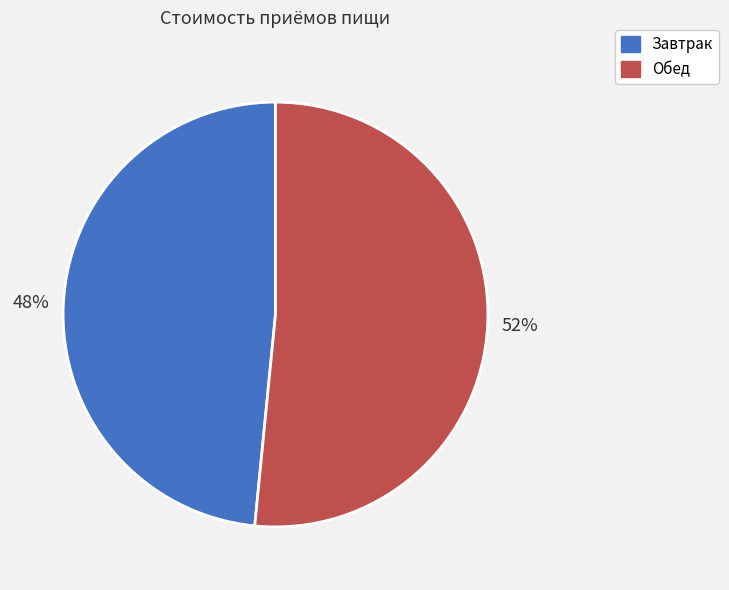

What is the ratio of the value at Обед to the value at Завтрак?

1.1